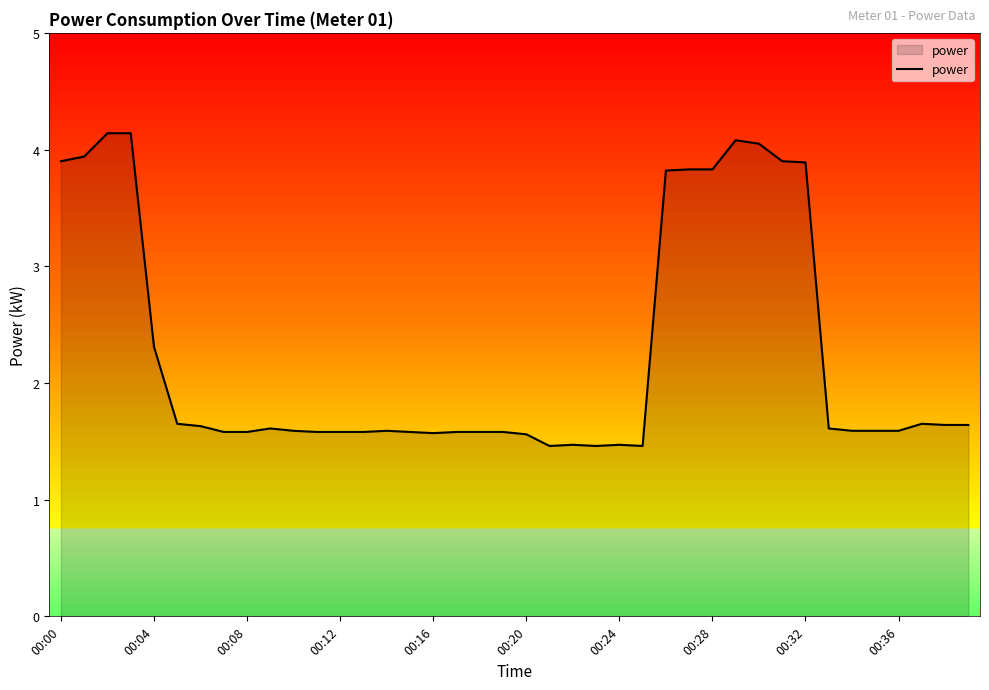

What is the minimum value shown in the chart?

1.5